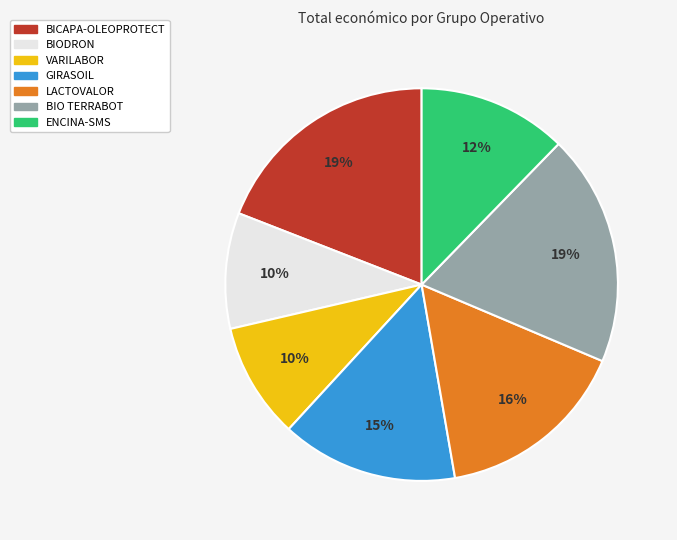

Does any single category account for the majority?

No